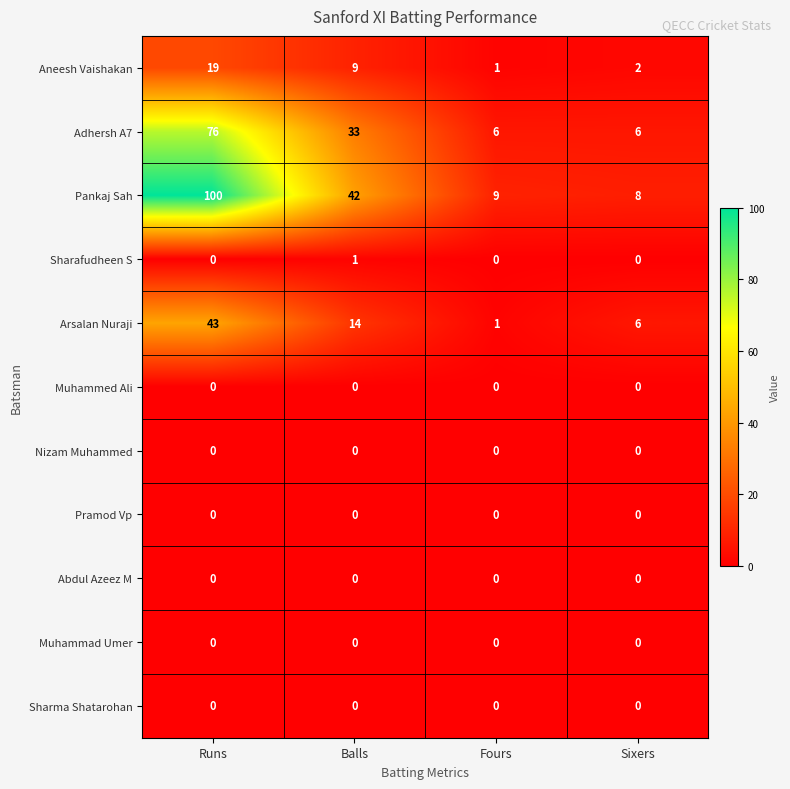

Which series has the largest range (max minus min)?

Pankaj Sah